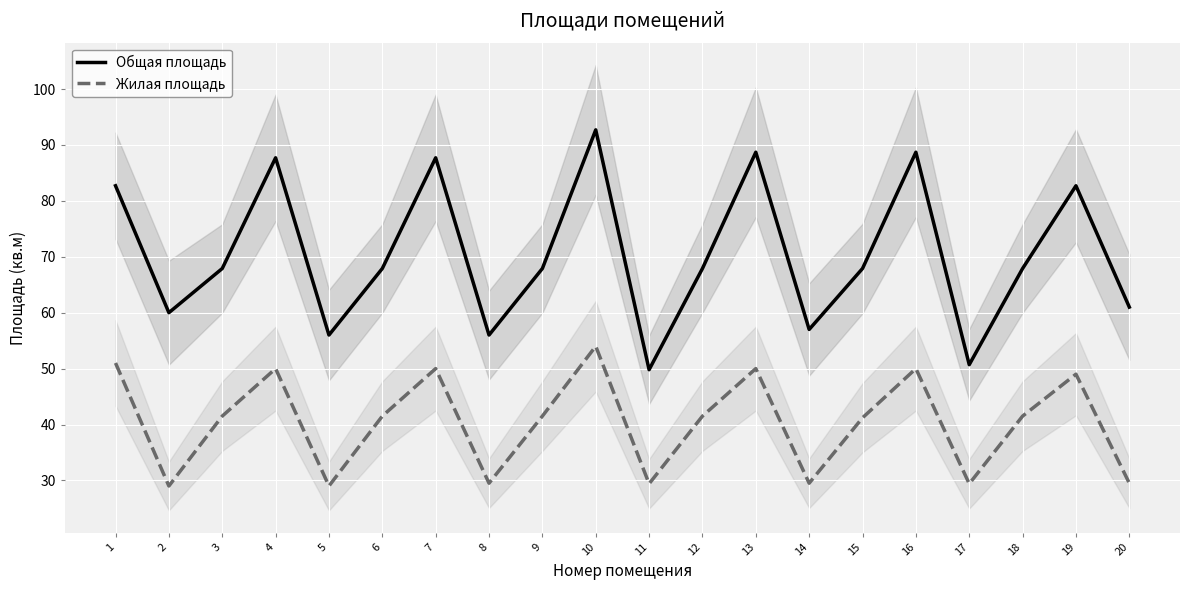

Does the chart display data point markers on the line(s)?

No